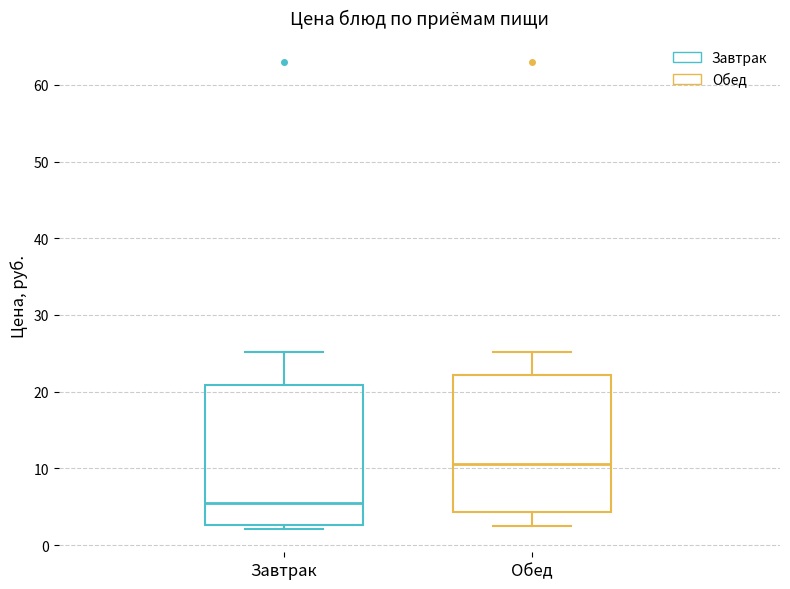

Reading left to right, transcribe this box plot: for each box, give where its median line is, the range the box spans, and where its two whiskers end, as read against the y-axis. The values are not printed on the chart, so give them approximately, as read against the axis.

Завтрак: median 6, box 3 to 21, whiskers 2 to 25
Обед: median 11, box 4 to 22, whiskers 2 to 25